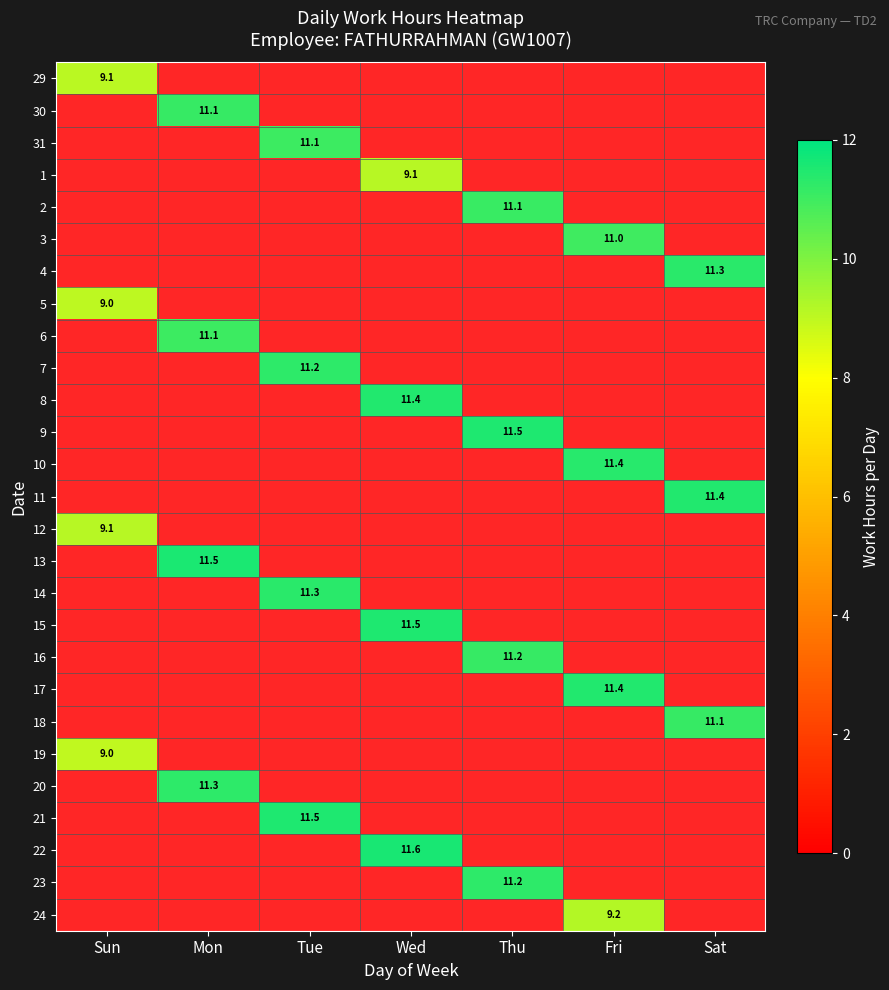

How many values in 21 are above zero?

1